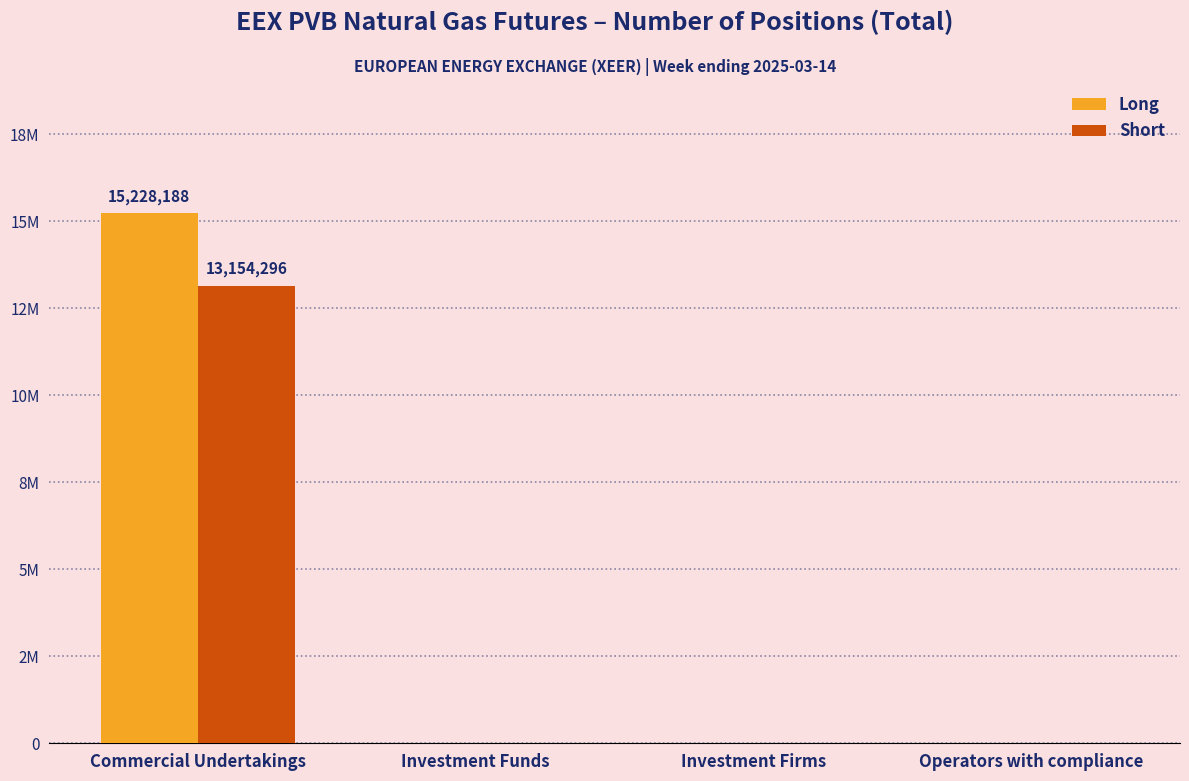

Count the Short values in the range 0 to 13154296.

4